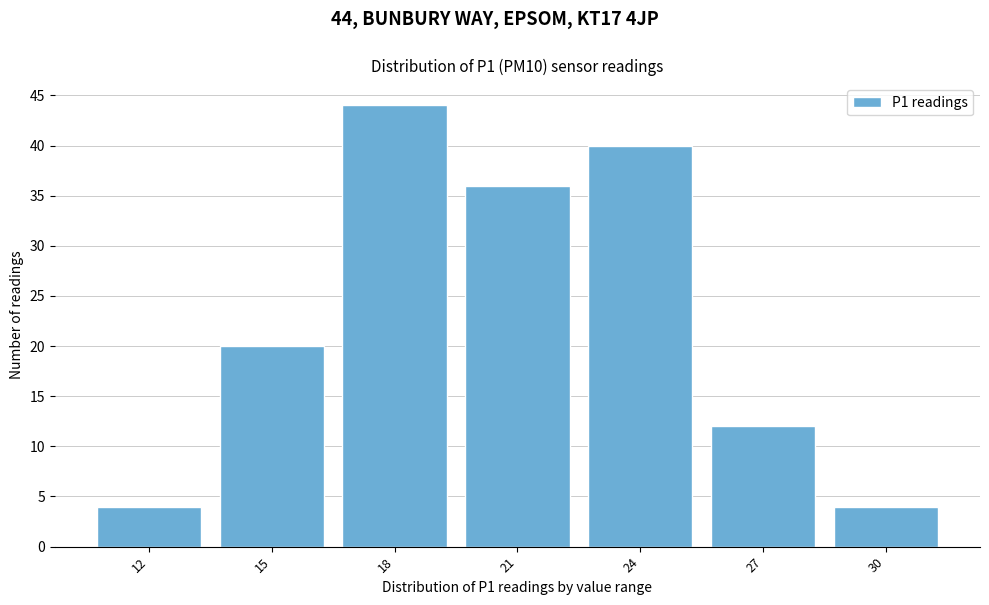

Reading left to right, what are all the values shown in this chart?

4	20	44	36	40	12	4